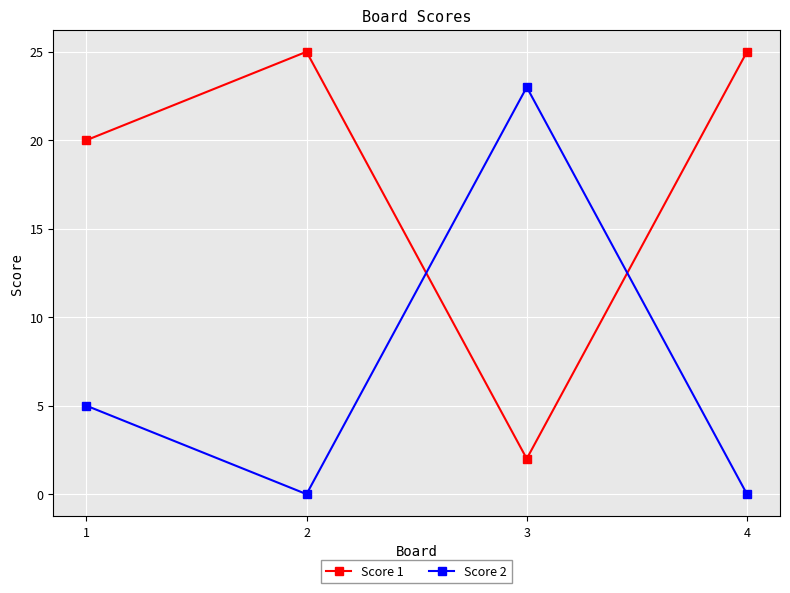

Does the chart have visible grid lines?

Yes